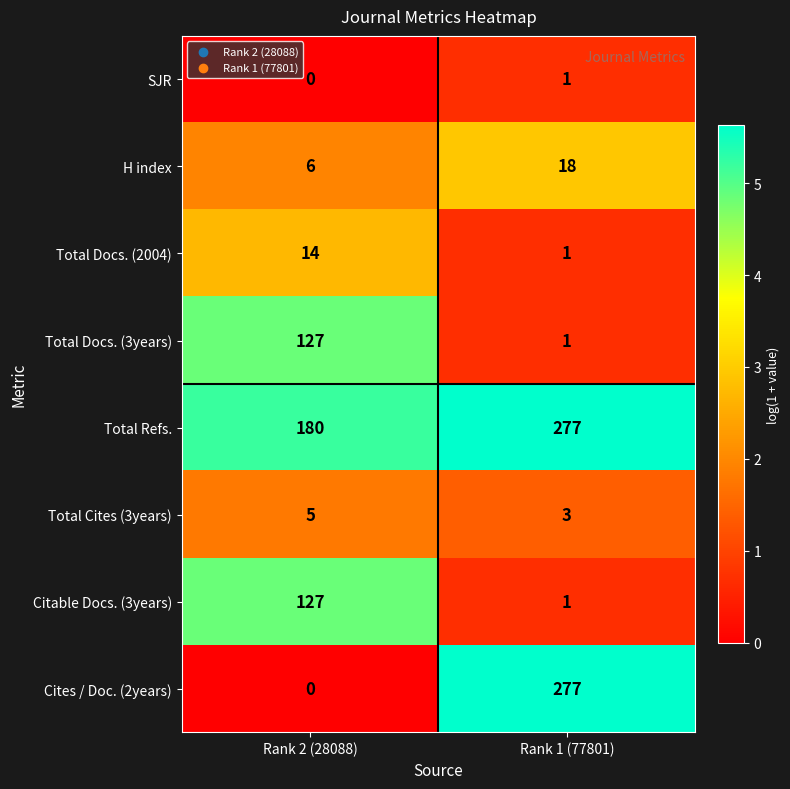

Which series has the largest total across all categories?

Total Refs.